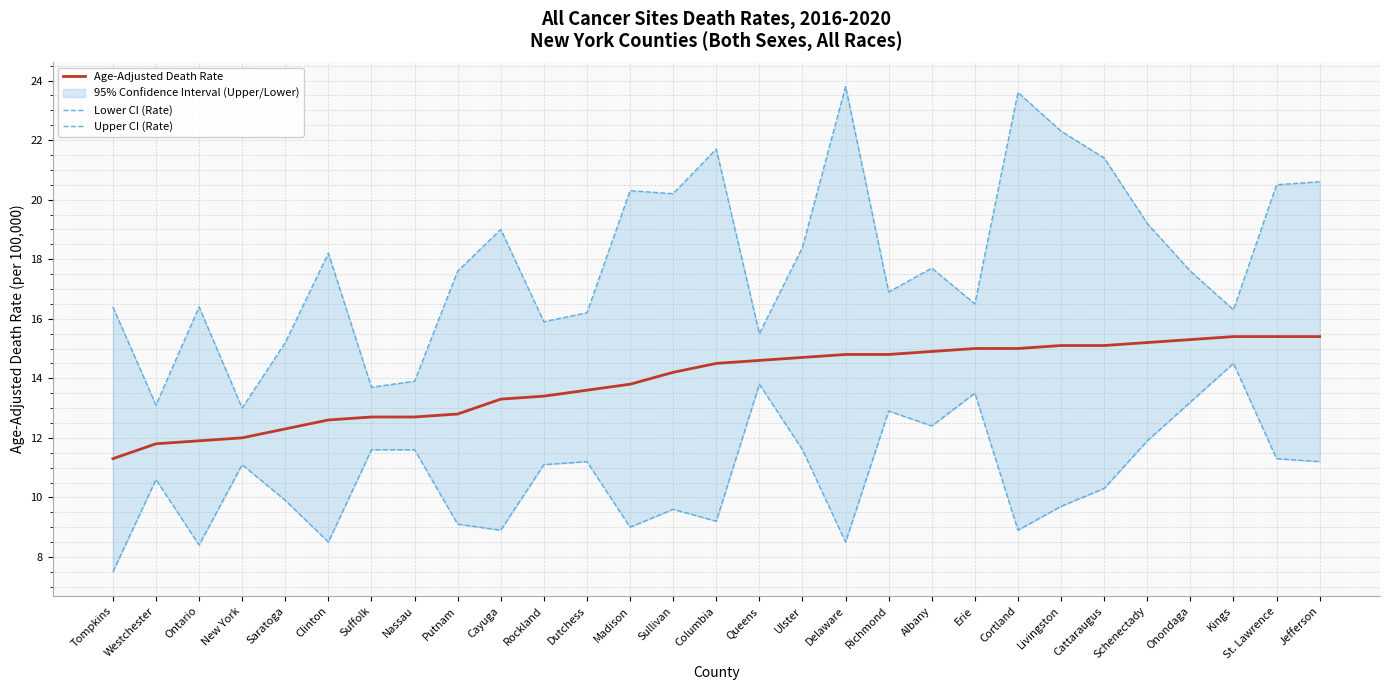

Is the value of Lower CI (Rate) at Cattaraugus greater than the value of Age-Adjusted Death Rate at Cayuga?

No